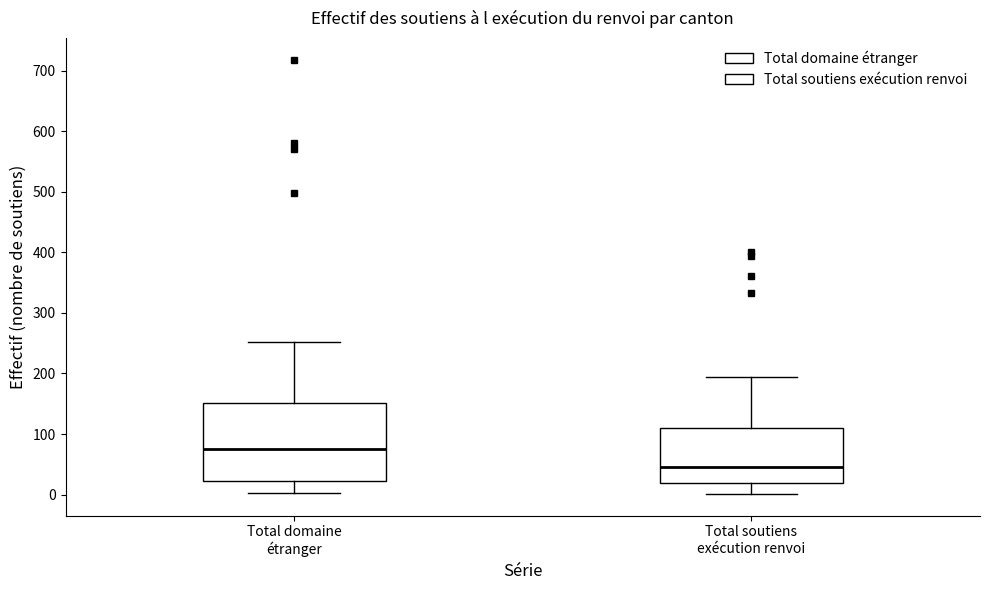

Where does the lower whisker of the box for Total soutiens exécution renvoi end on the y-axis? The values are not printed on the chart, so give them approximately, as read against the axis.

0